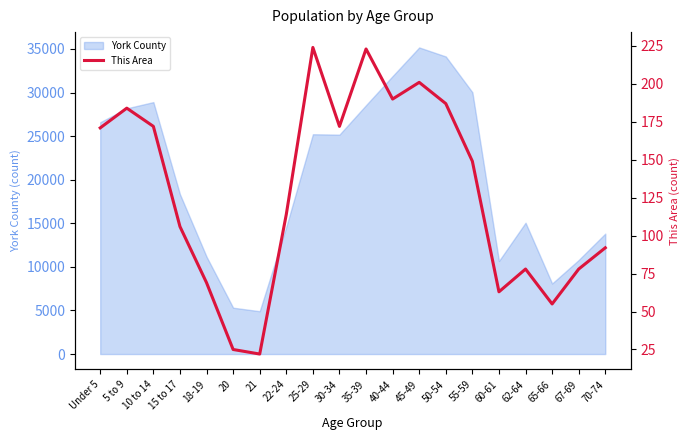

Reading left to right, extract all data points from this chart.

Under 5=171	5 to 9=184	10 to 14=172	15 to 17=106	18-19=69	20=25	21=22	22-24=114	25-29=224	30-34=172	35-39=223	40-44=190	45-49=201	50-54=187	55-59=149	60-61=63	62-64=78	65-66=55	67-69=78	70-74=92